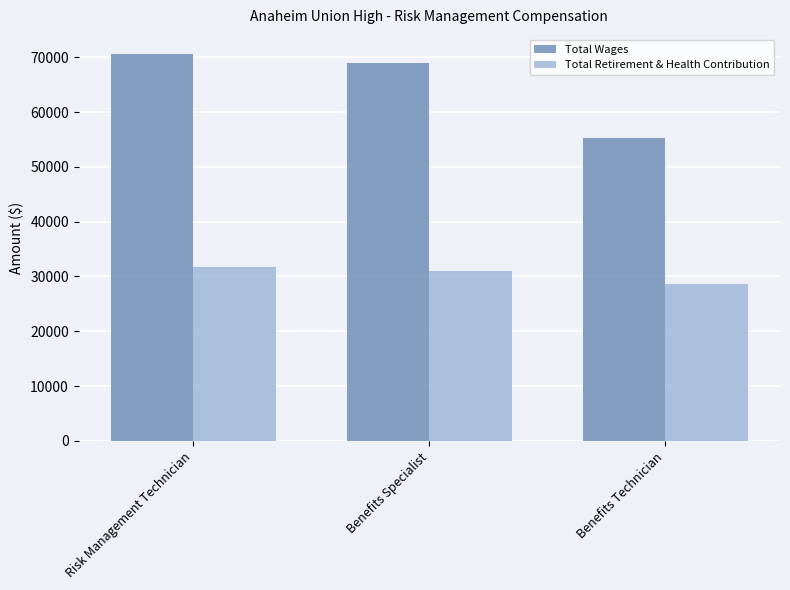

What is the smallest value displayed?

28623